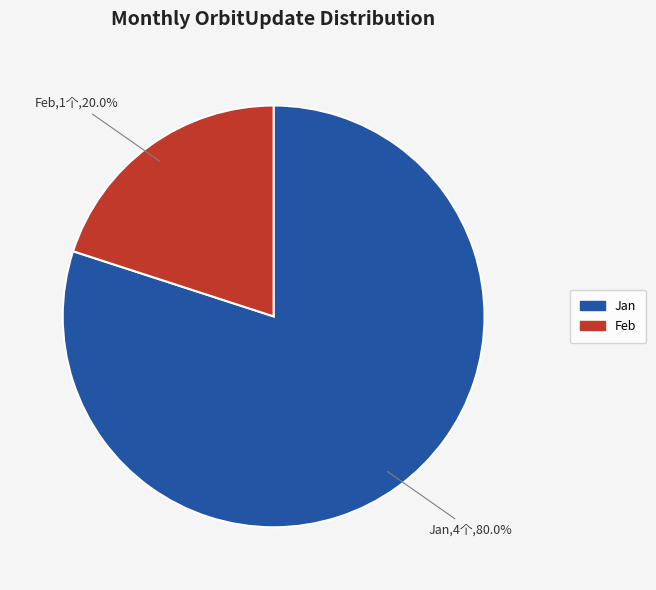

Does any single category account for the majority?

Yes